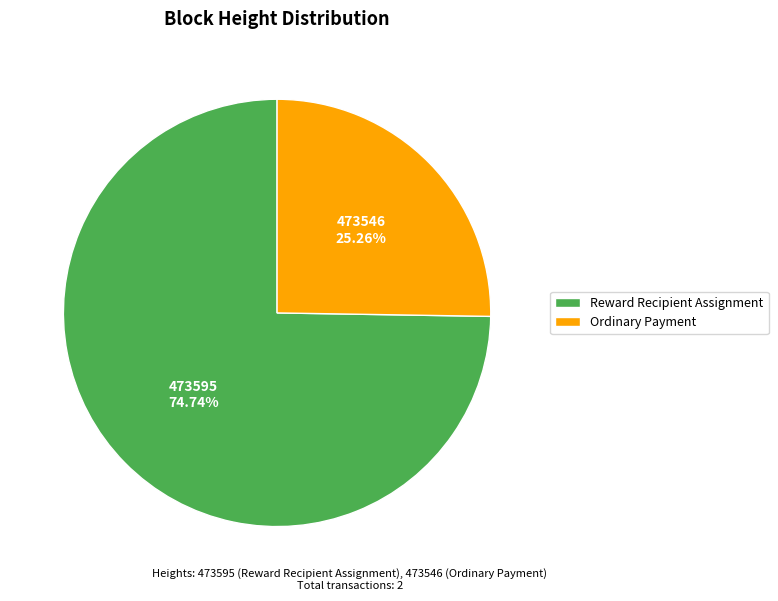

Is the sum of Ordinary Payment and Reward Recipient Assignment greater than half?

Yes